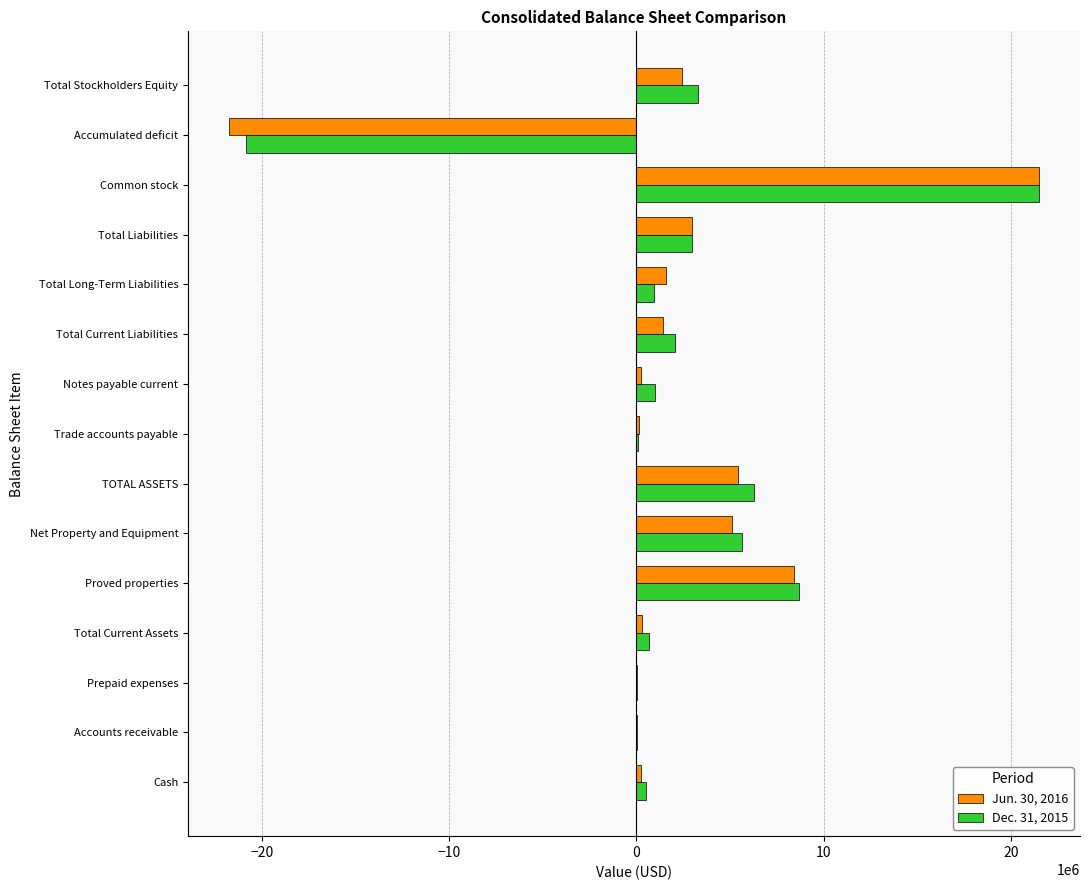

The value of Jun. 30, 2016 at Common stock is 21531569. True or false?

True